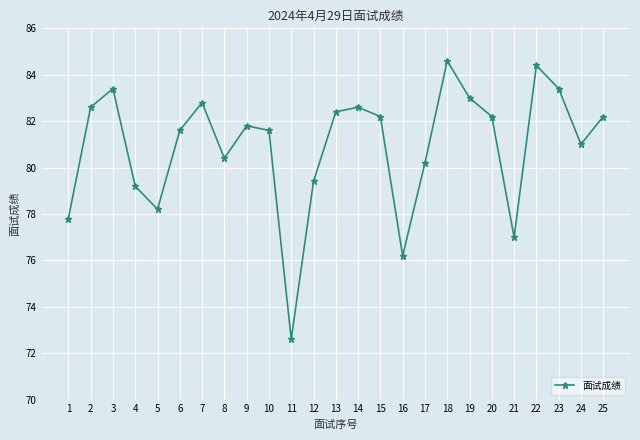

Which label corresponds to the smallest value in the chart?

11